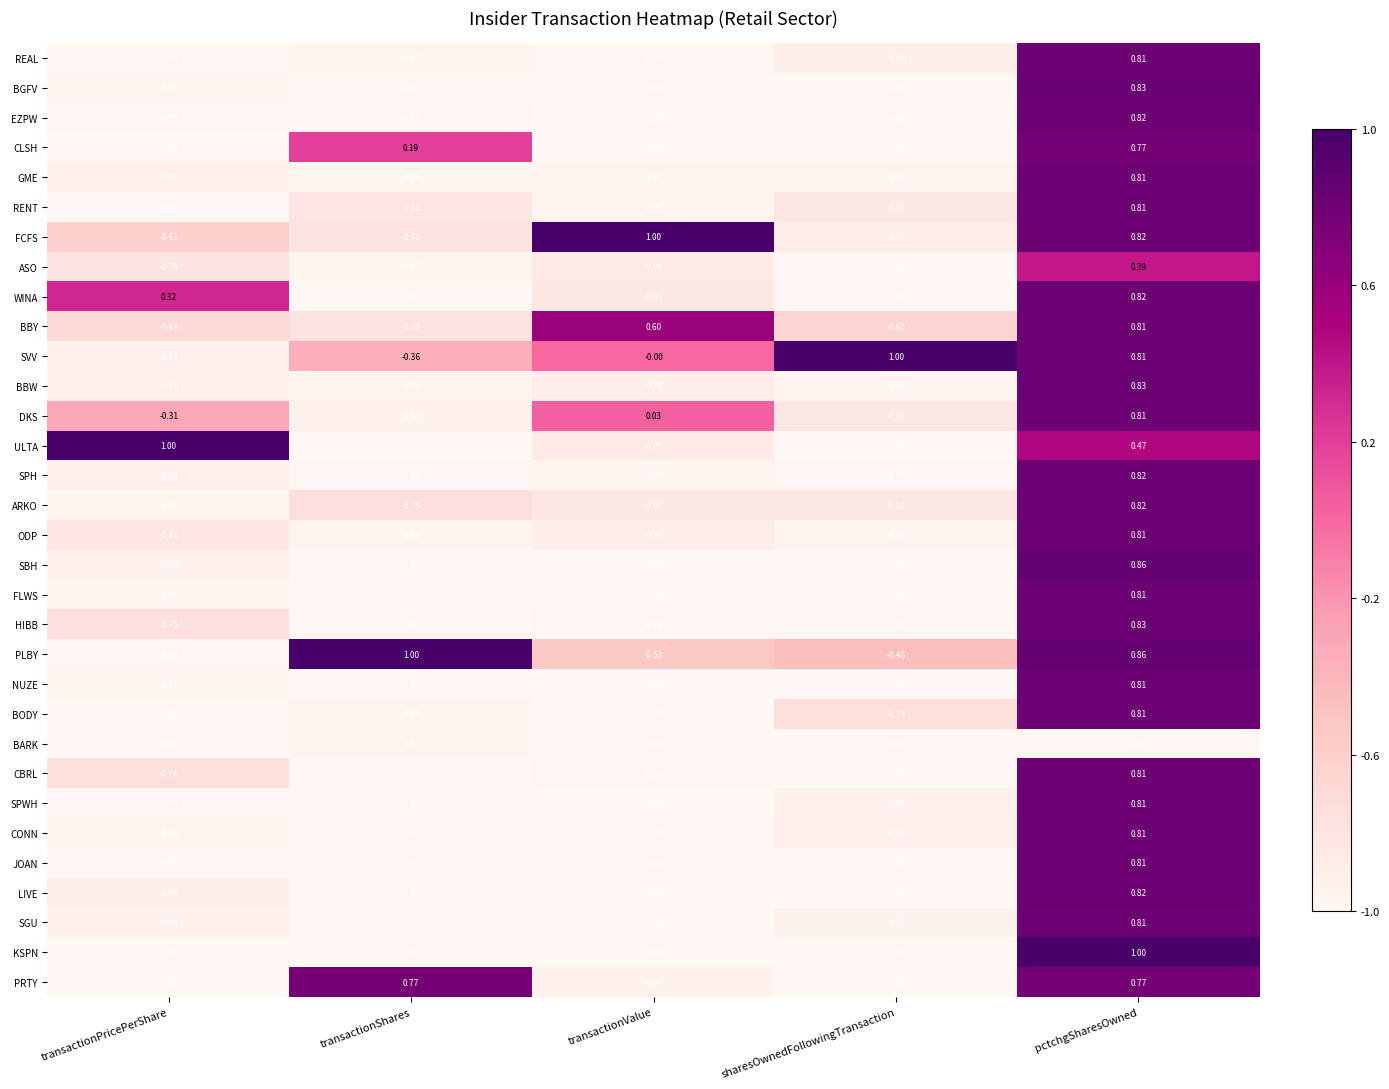

Between transactionValue and sharesOwnedFollowingTransaction, which series saw the biggest shift?

FCFS